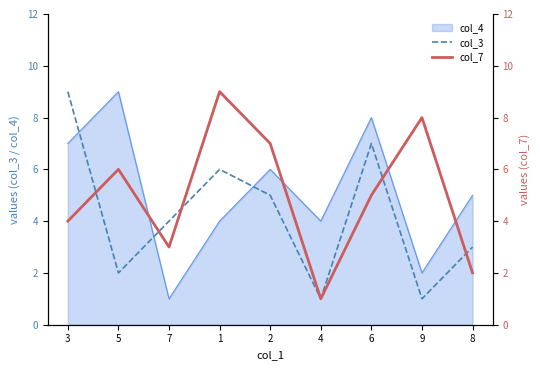

How many times do col_3 and col_7 cross each other?

5